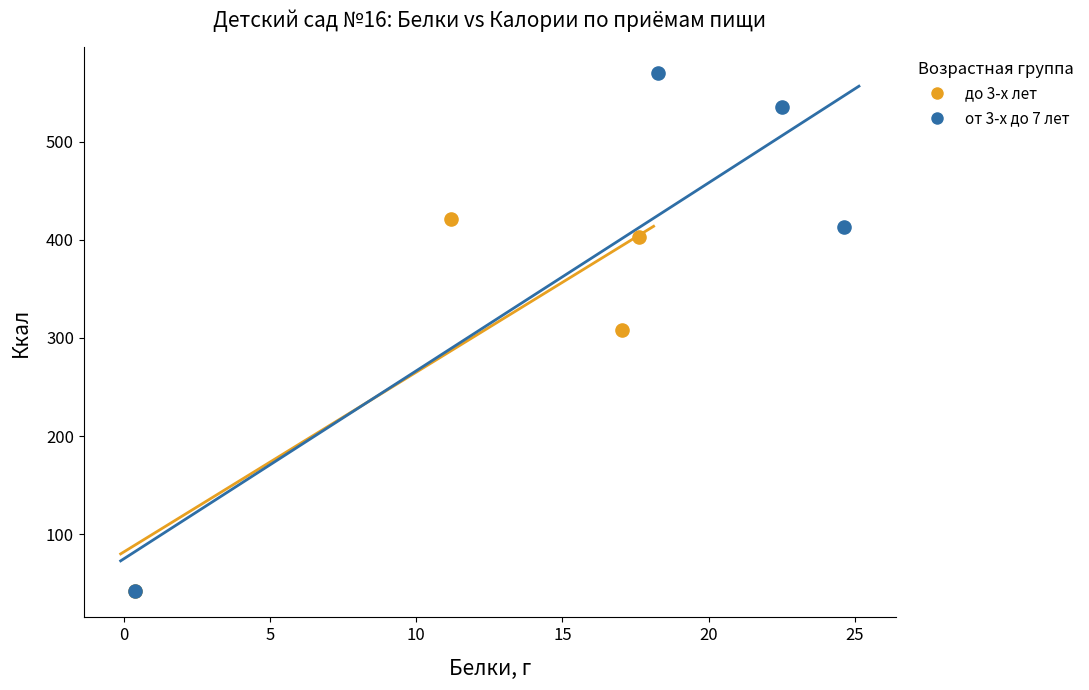

Which series has the widest spread of Y values?

от 3-х до 7 лет